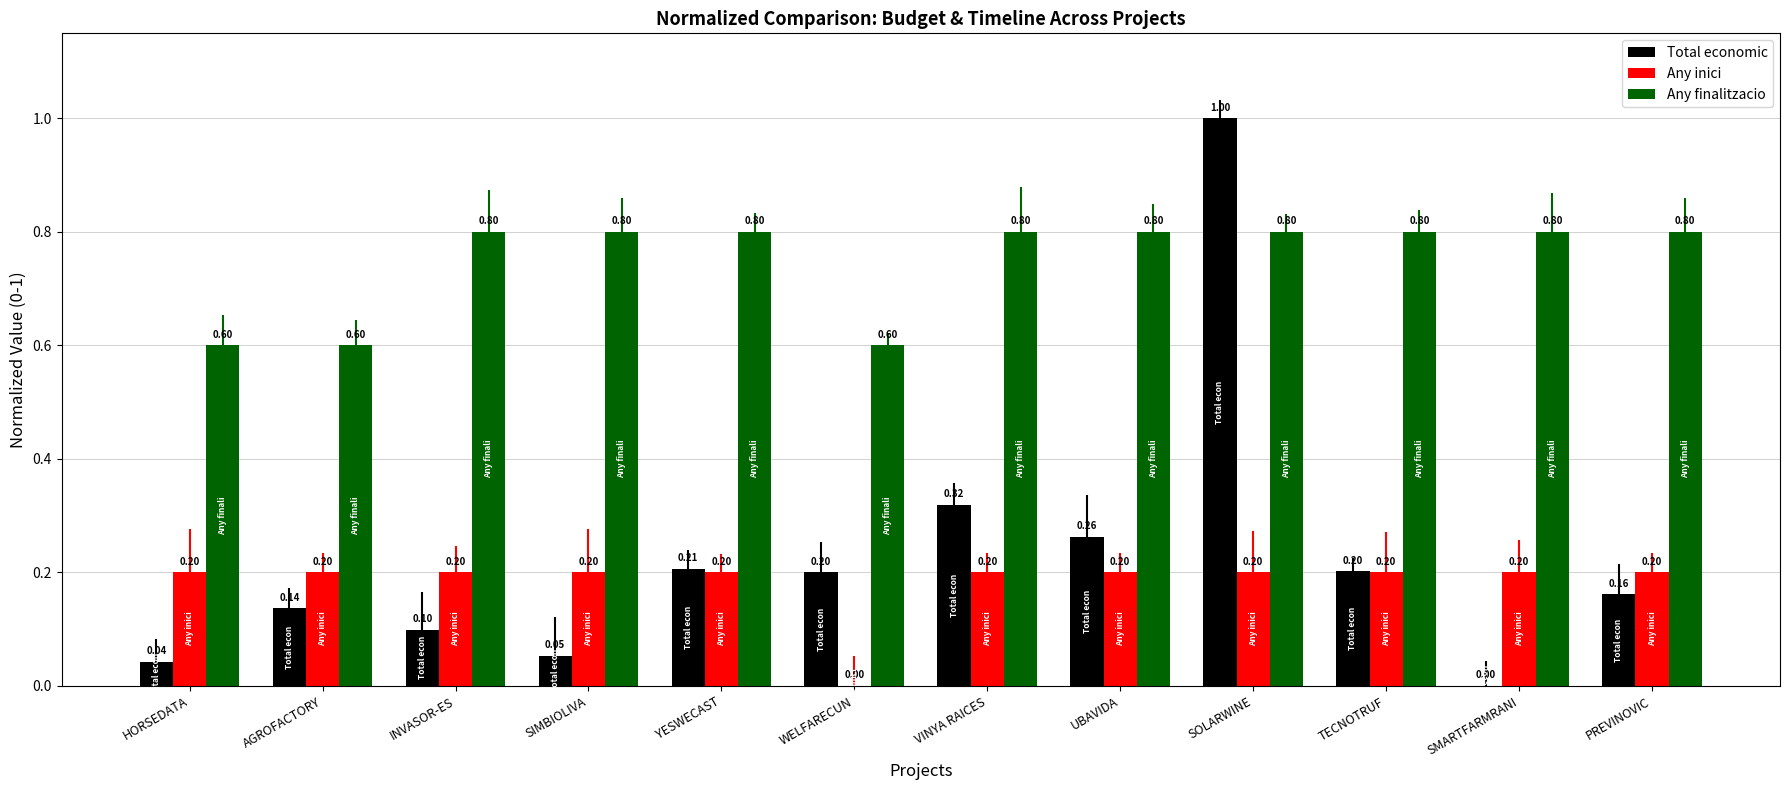

How many bars are there in each group?

3